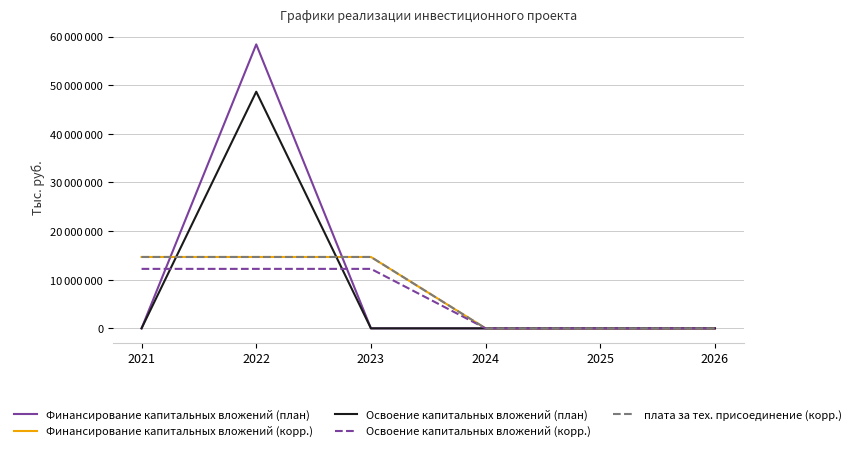

At which category is the sum across all series the highest?

2022